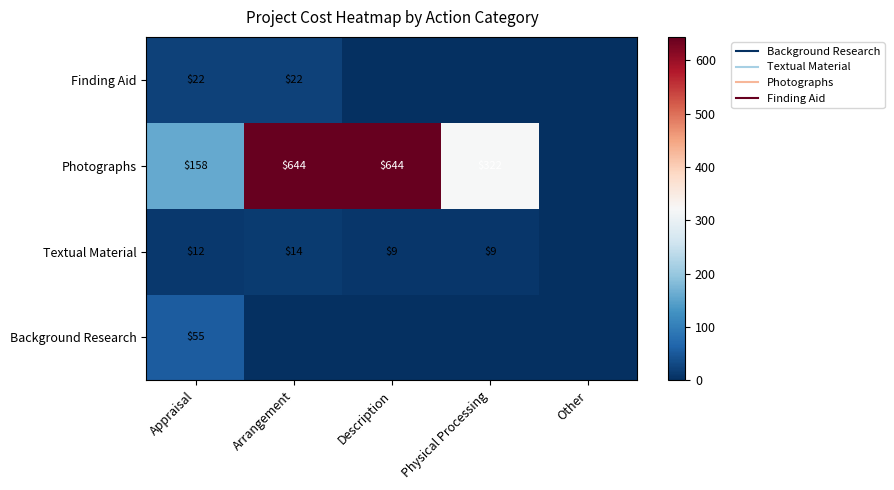

List the labels in order of Finding Aid value, largest first.

0, 1, 2, 3, 4